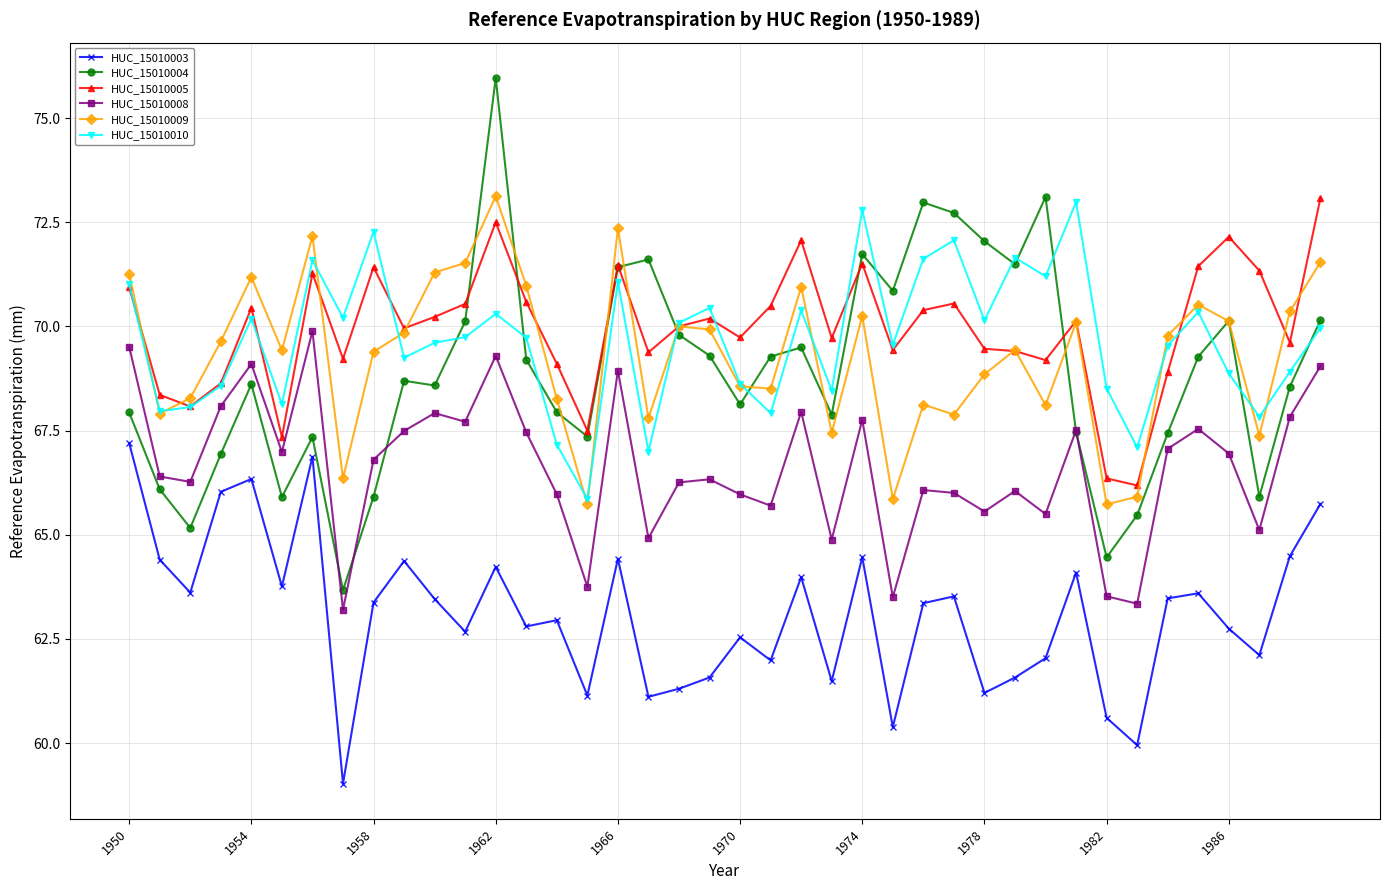

True or false: HUC_15010010 has more than 0 points higher than both neighbors.

True